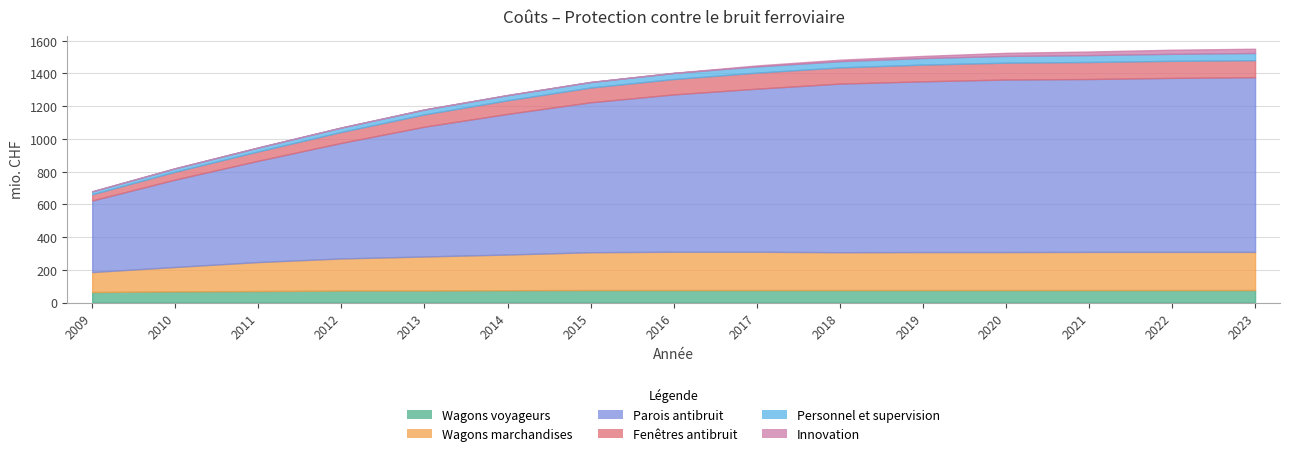

What is the average value of the Fenêtres antibruit series?

84